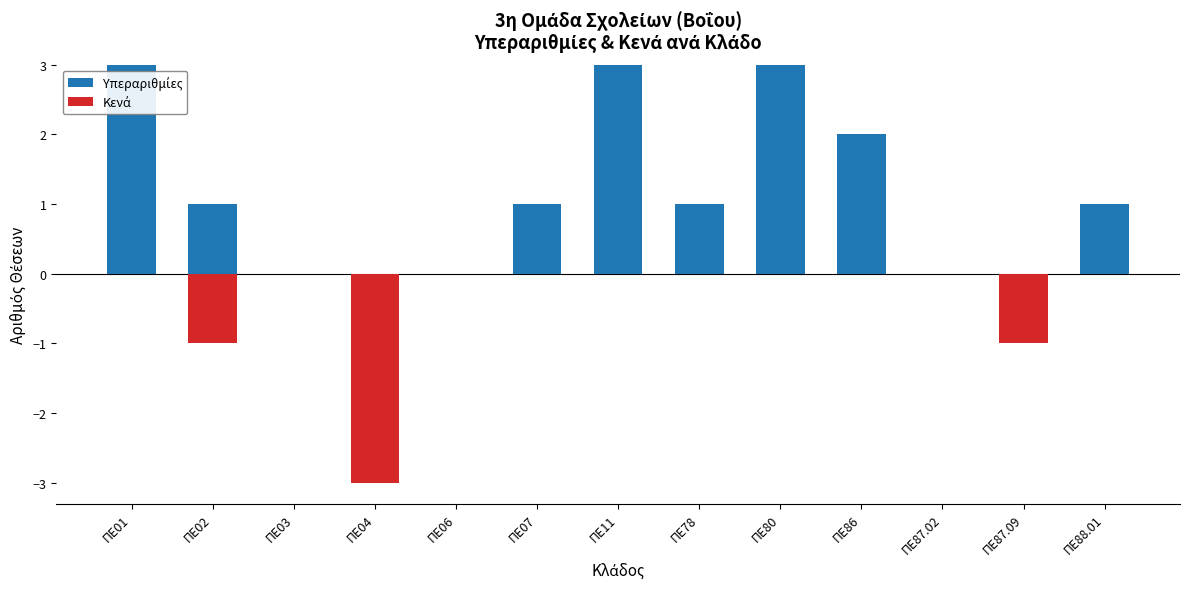

True or false: Υπεραριθμίες has a value of 1 at ΠΕ88.01.

False